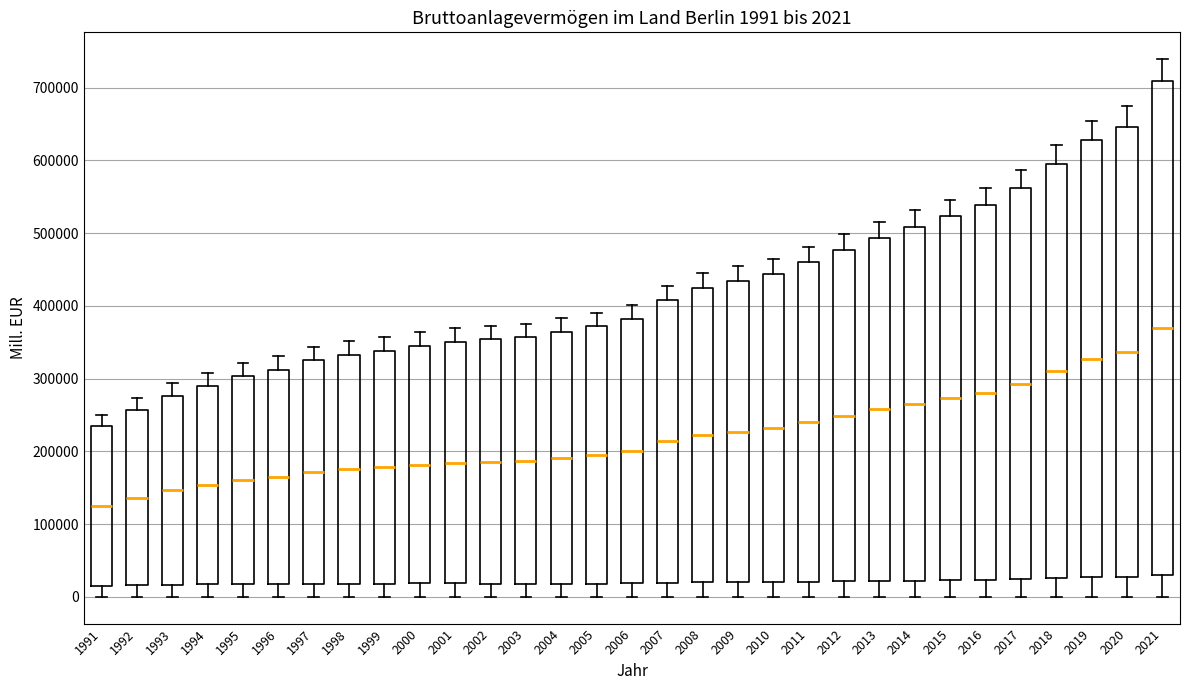

Which box has the lowest median line?

1991